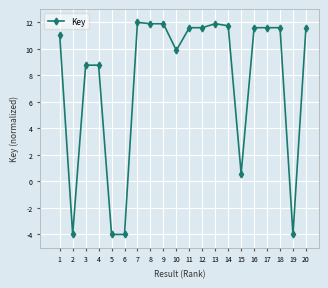

What is the difference between the values at 4 and 13?

3.1